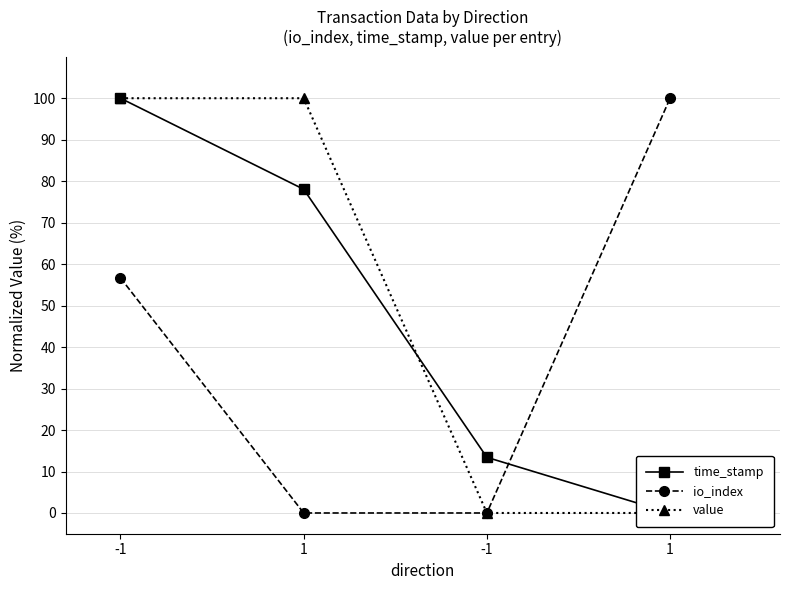

At which label is io_index closest to 50?

-1